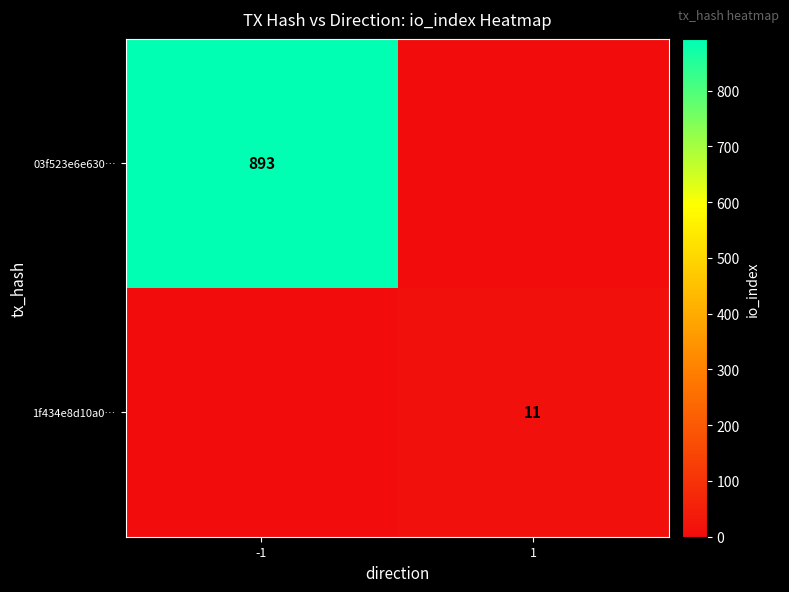

The 1f434e8d10a0… series shows 15 at 1. True or false?

False